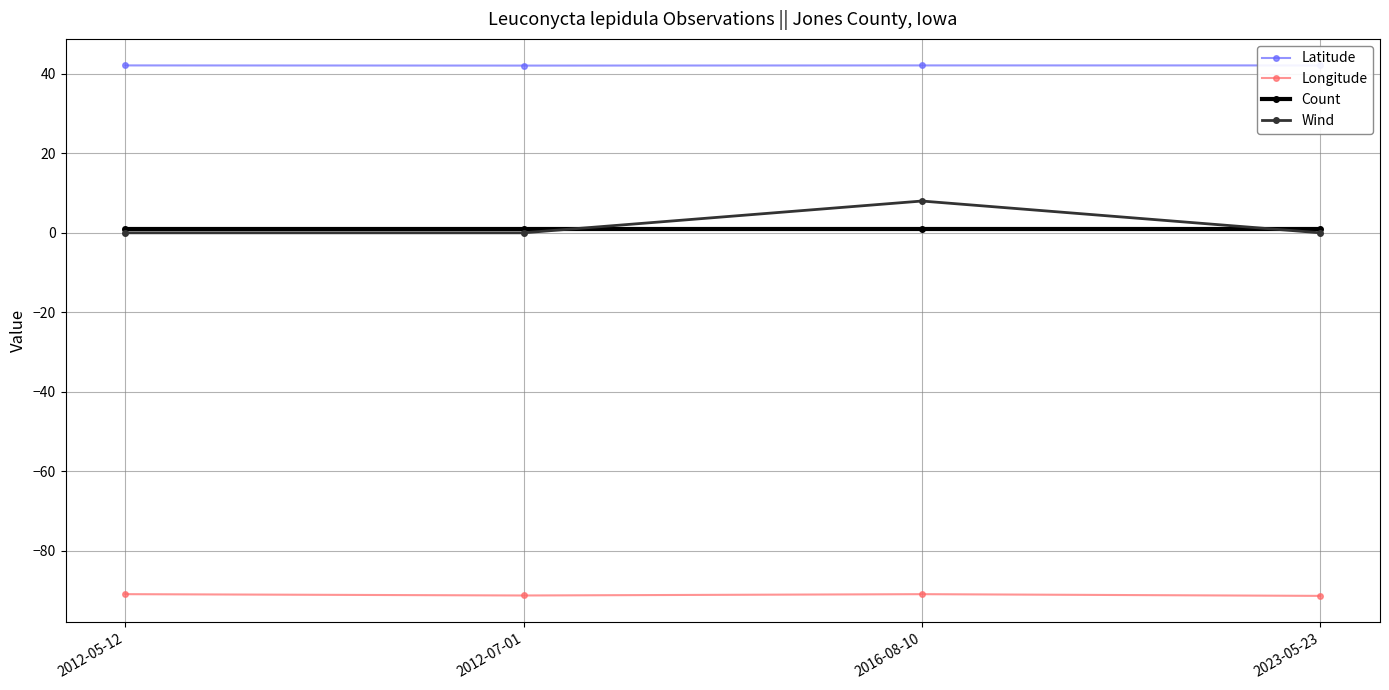

What is the highest value of the Count series?

1.0